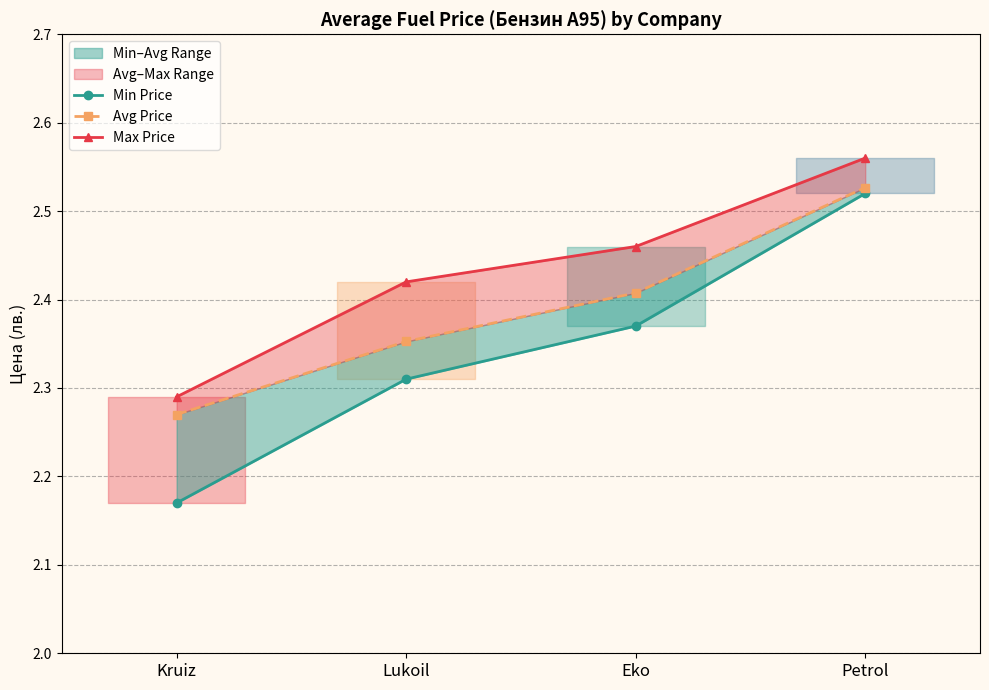

At how many categories does at least one series exceed 2?

4